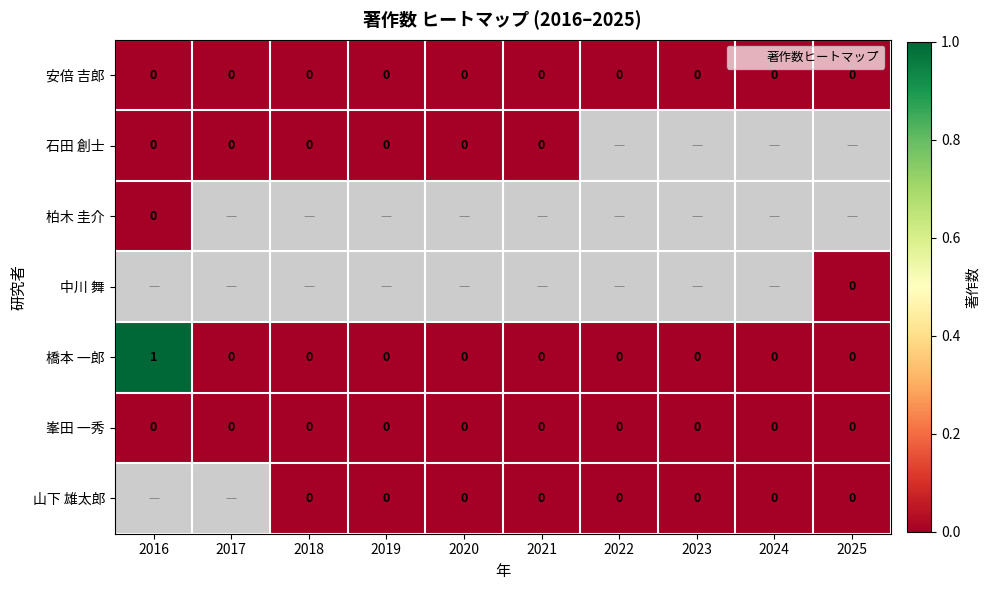

Which has a higher value, 2018 or 2020?

2018